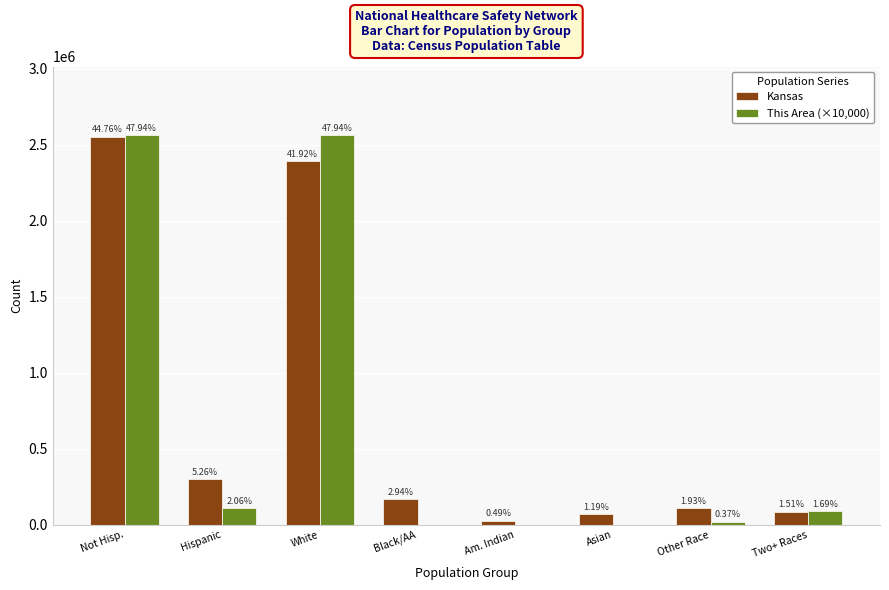

Is the value of This Area (×10,000) at Two+ Races greater than the value of Kansas at Asian?

Yes